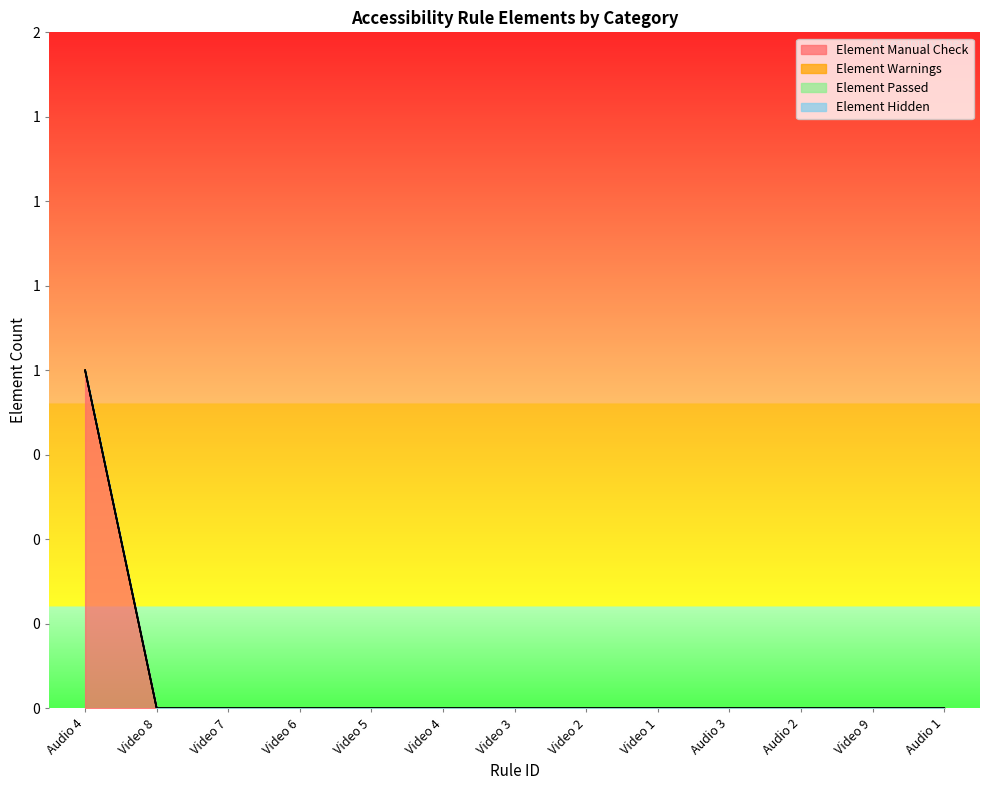

True or false: Element Passed and Element Hidden cross at least once.

False